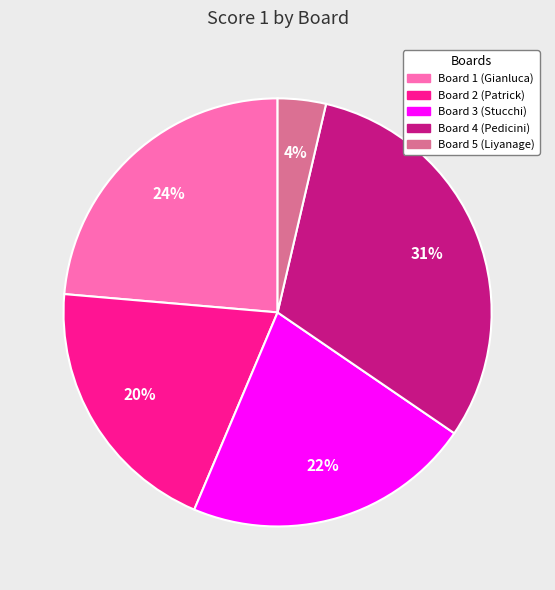

Is it true that Board 2 (Patrick) is 34% of the pie?

False